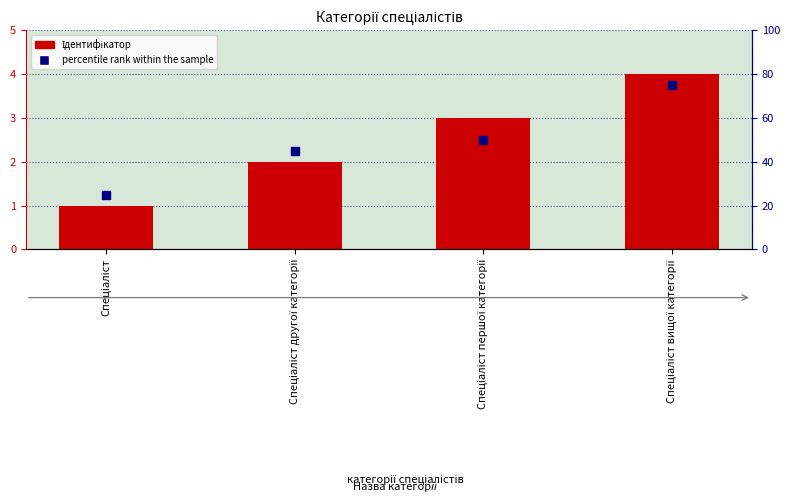

Which series has the widest spread of Y values?

percentile rank within the sample